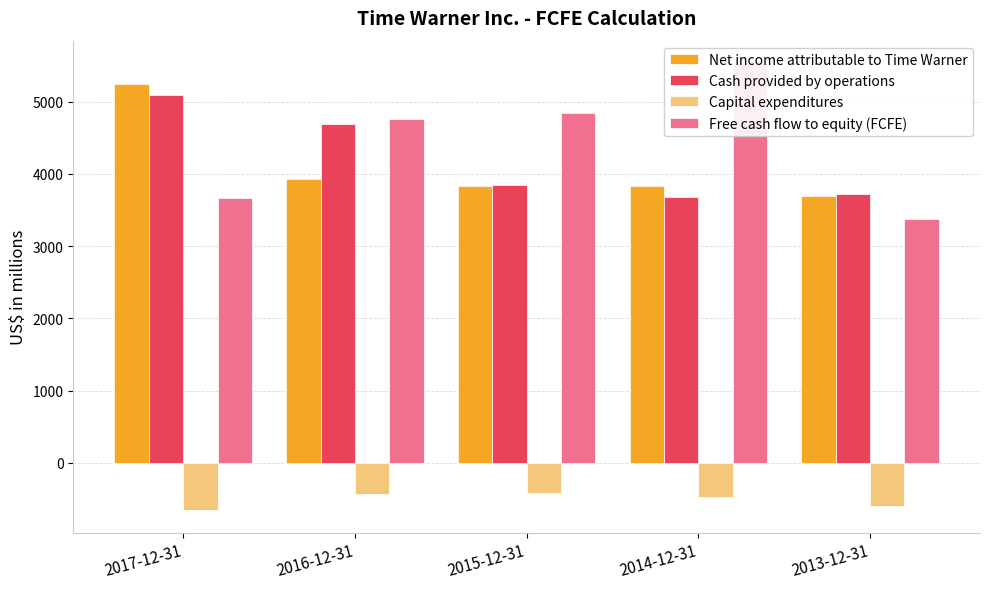

The value of Net income attributable to Time Warner at 2013-12-31 is 4817. True or false?

False